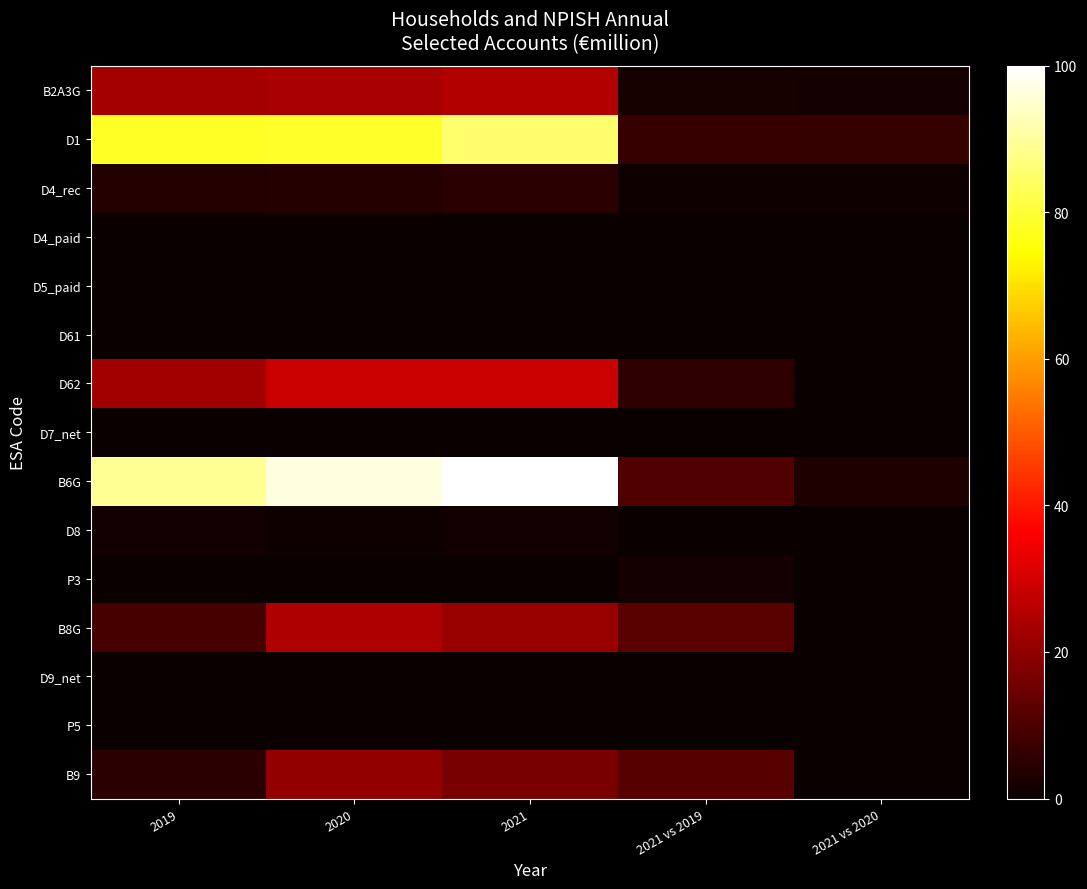

Reading left to right, list all the values displayed in this chart.

B2A3G: 2019=23.1	2020=23.5	2021=25.2	2021 vs 2019=2.1	2021 vs 2020=1.7
D1: 2019=78.3	2020=78.8	2021=85.2	2021 vs 2019=6.8	2021 vs 2020=6.4
D4_rec: 2019=3.9	2020=4.0	2021=4.8	2021 vs 2019=0.9	2021 vs 2020=0.9
D4_paid: 2019=0.0	2020=0.0	2021=0.0	2021 vs 2019=0.0	2021 vs 2020=0.0
D5_paid: 2019=0.0	2020=0.0	2021=0.0	2021 vs 2019=0.0	2021 vs 2020=0.0
D61: 2019=0.0	2020=0.0	2021=0.0	2021 vs 2019=0.0	2021 vs 2020=0.0
D62: 2019=22.9	2020=28.7	2021=28.6	2021 vs 2019=5.6	2021 vs 2020=0.0
D7_net: 2019=0.0	2020=0.0	2021=0.0	2021 vs 2019=0.0	2021 vs 2020=0.0
B6G: 2019=89.4	2020=96.5	2021=100.0	2021 vs 2019=10.6	2021 vs 2020=3.5
D8: 2019=1.5	2020=1.0	2021=1.3	2021 vs 2019=0.0	2021 vs 2020=0.3
P3: 2019=0.0	2020=0.0	2021=0.0	2021 vs 2019=1.6	2021 vs 2020=0.0
B8G: 2019=9.3	2020=24.6	2021=21.3	2021 vs 2019=12.0	2021 vs 2020=0.0
D9_net: 2019=0.3	2020=0.4	2021=0.2	2021 vs 2019=0.0	2021 vs 2020=0.0
P5: 2019=0.0	2020=0.0	2021=0.0	2021 vs 2019=0.0	2021 vs 2020=0.0
B9: 2019=4.9	2020=20.7	2021=16.5	2021 vs 2019=11.6	2021 vs 2020=0.0